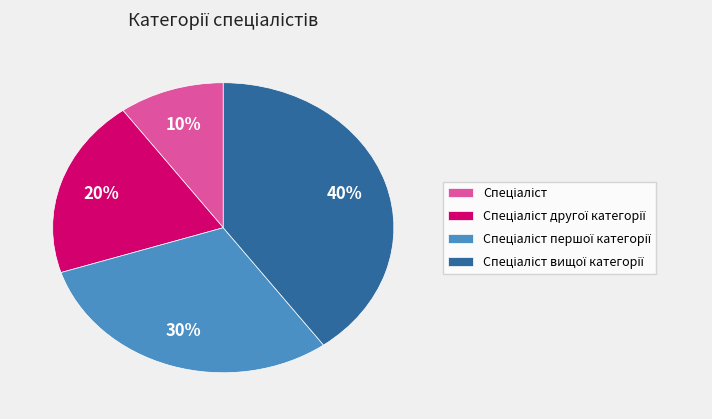

To the nearest percent, what is the difference between the largest and smallest slice percentages?

30%